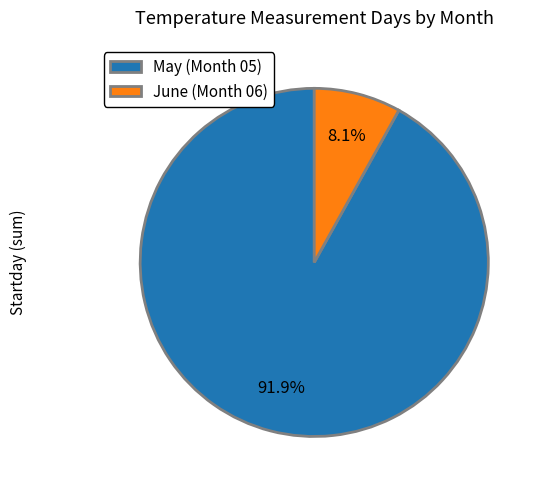

Which has a higher value, May (Month 05) or June (Month 06)?

May (Month 05)